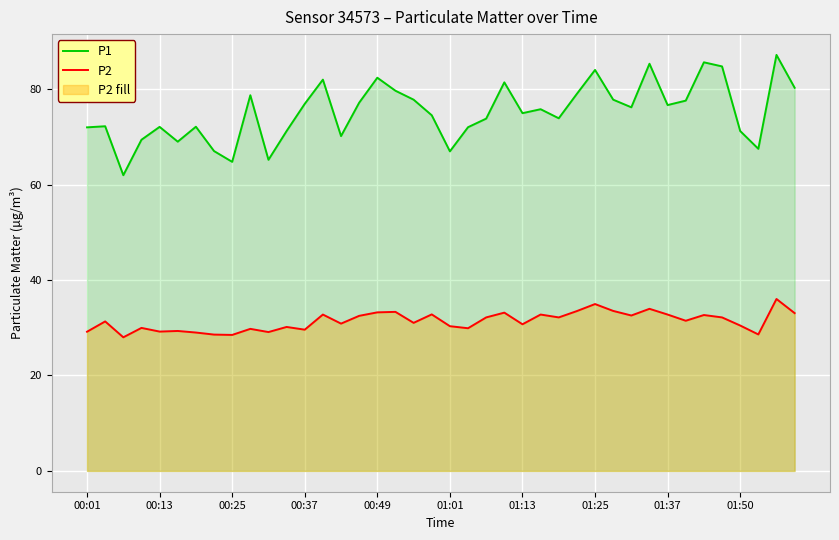

What is the maximum value for P2?

36.0